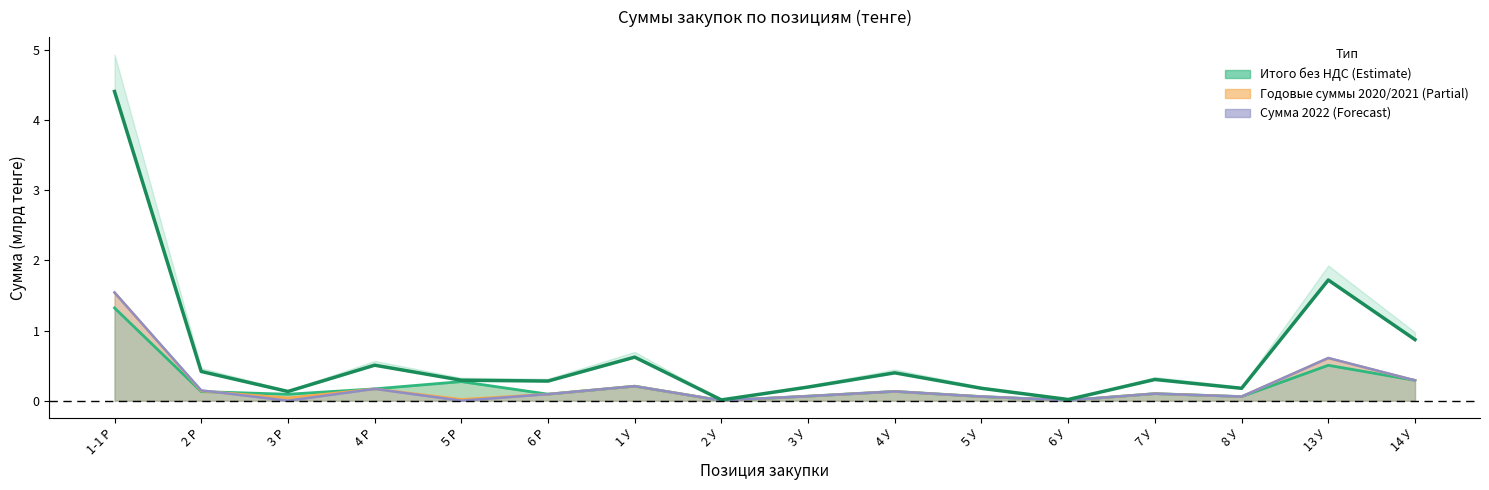

Does the chart display data point markers on the line(s)?

No